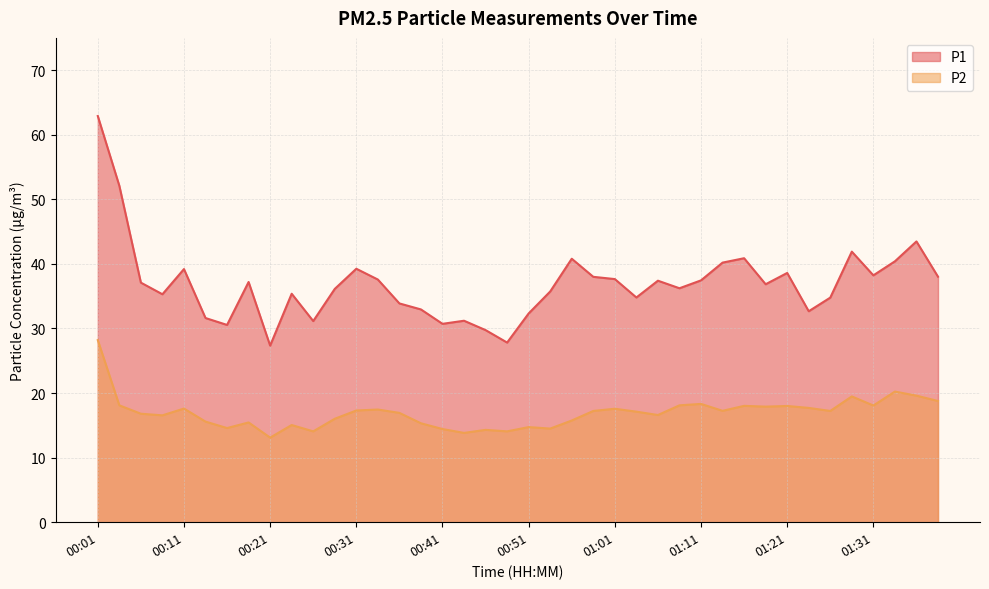

What is the sum of all P1 values?

1475.5